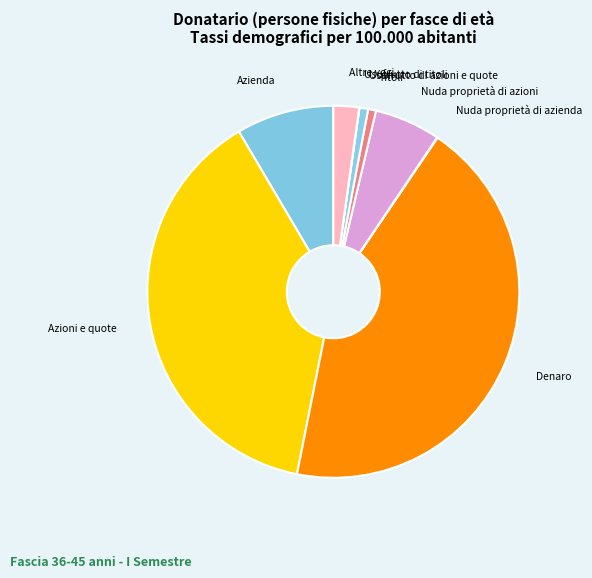

What is the ratio of the value at Nuda proprietà di azioni to the value at Altre voci?

2.6